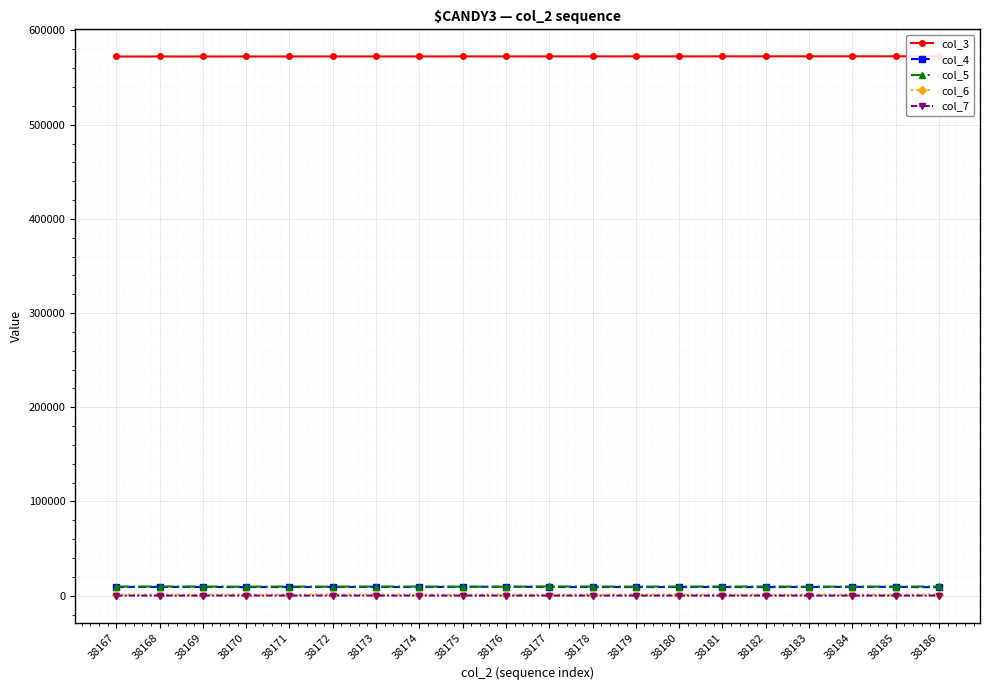

At which label does col_3 reach its peak?

38186